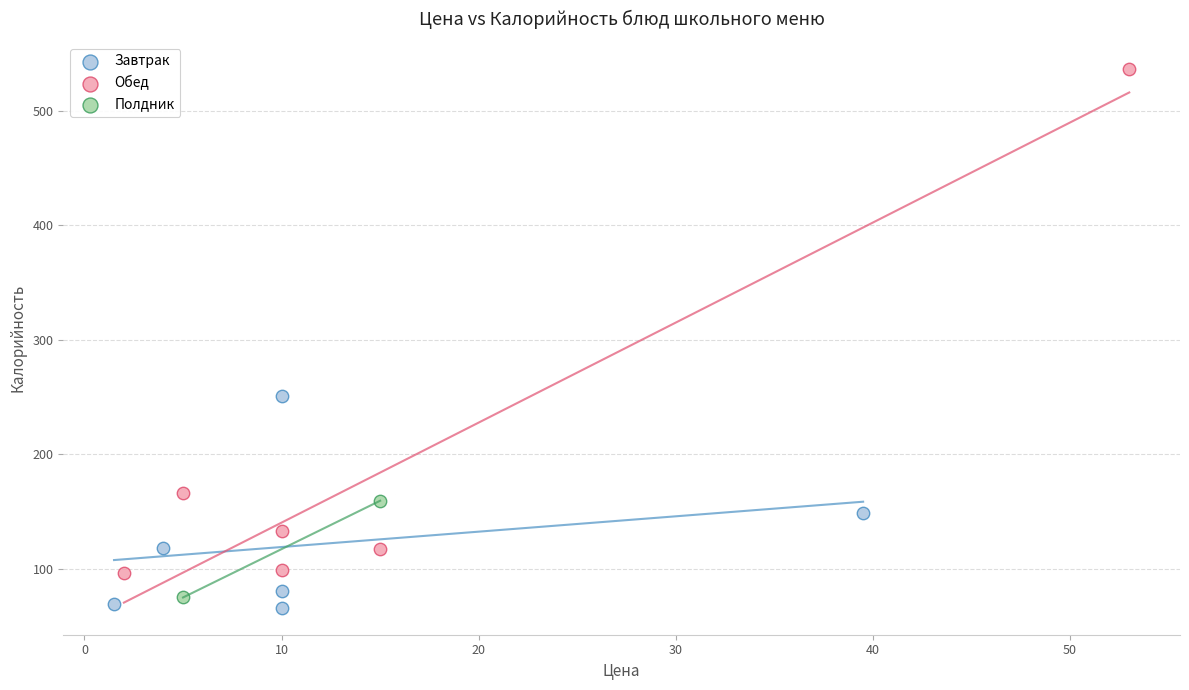

Which series contains the highest Y value?

Обед